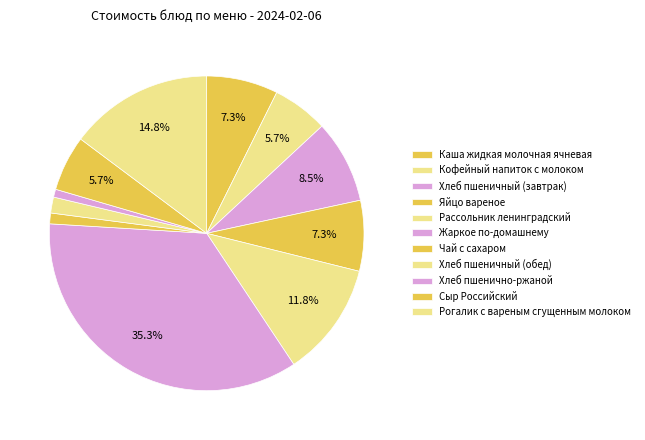

What percentage do Чай с сахаром and Яйцо вареное together represent?

8.4%